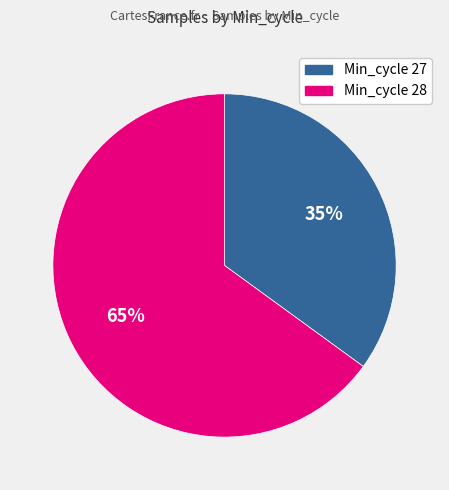

Is there any slice that represents more than half of the pie?

Yes